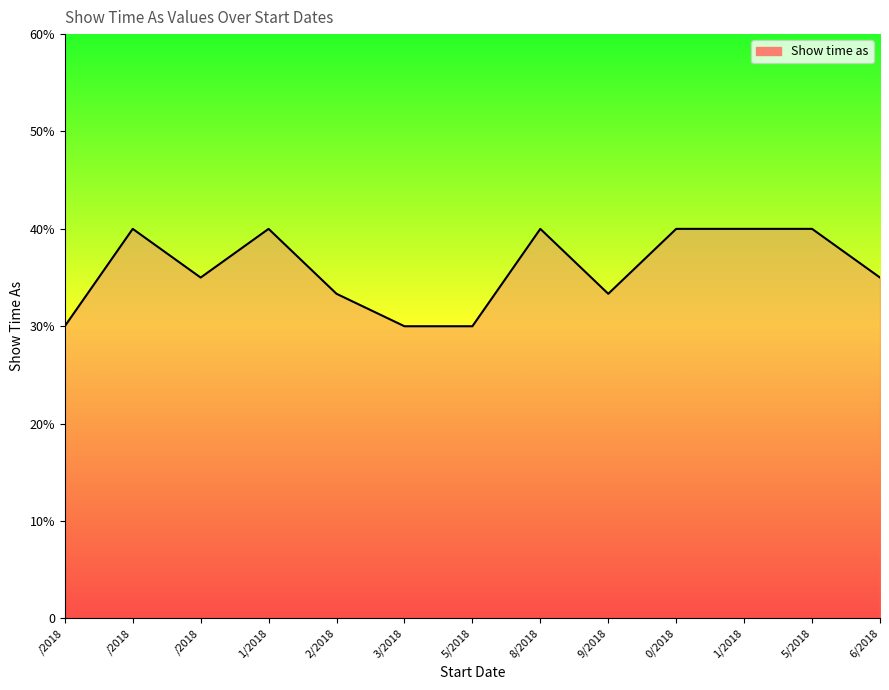

Is this an area chart (filled region under the line)?

Yes